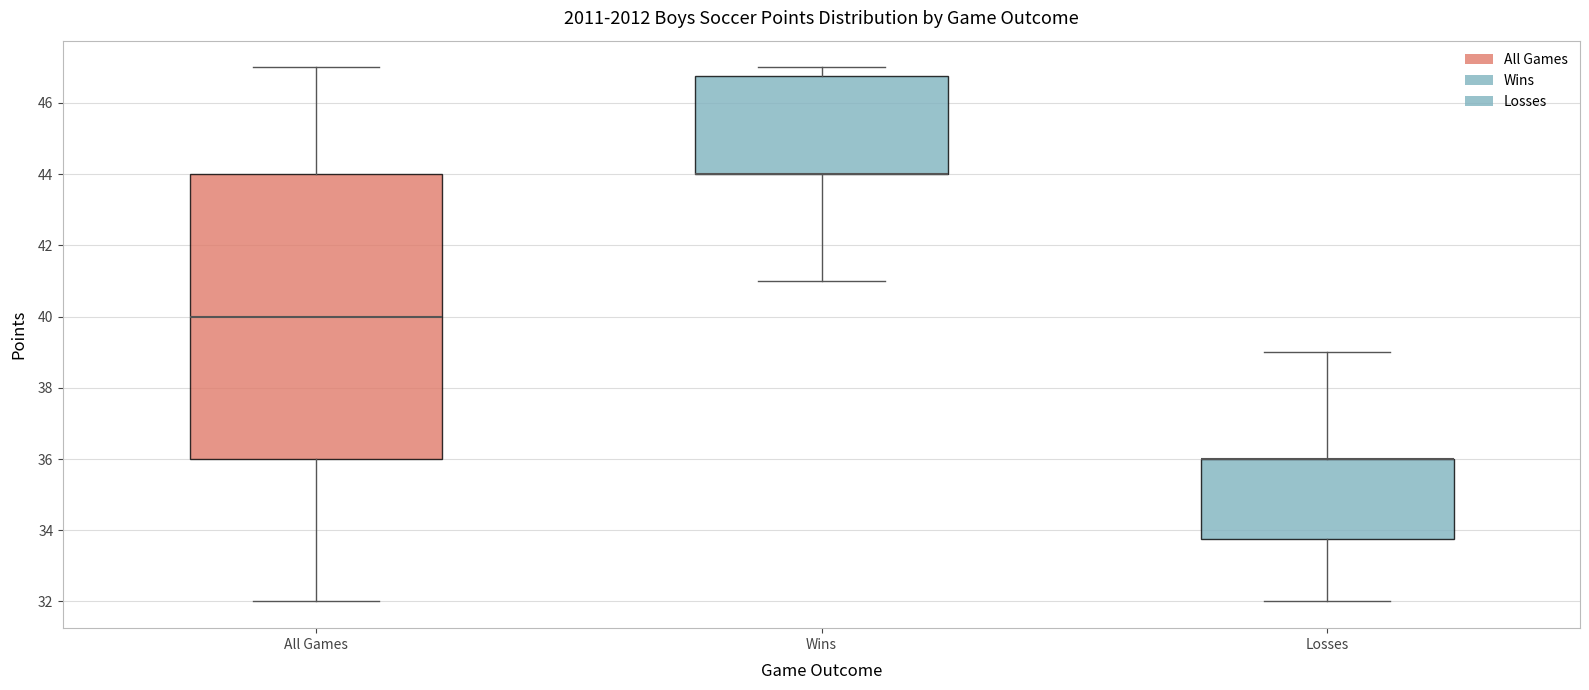

Comparing the boxes themselves (not the whiskers), which one is the tallest?

All Games